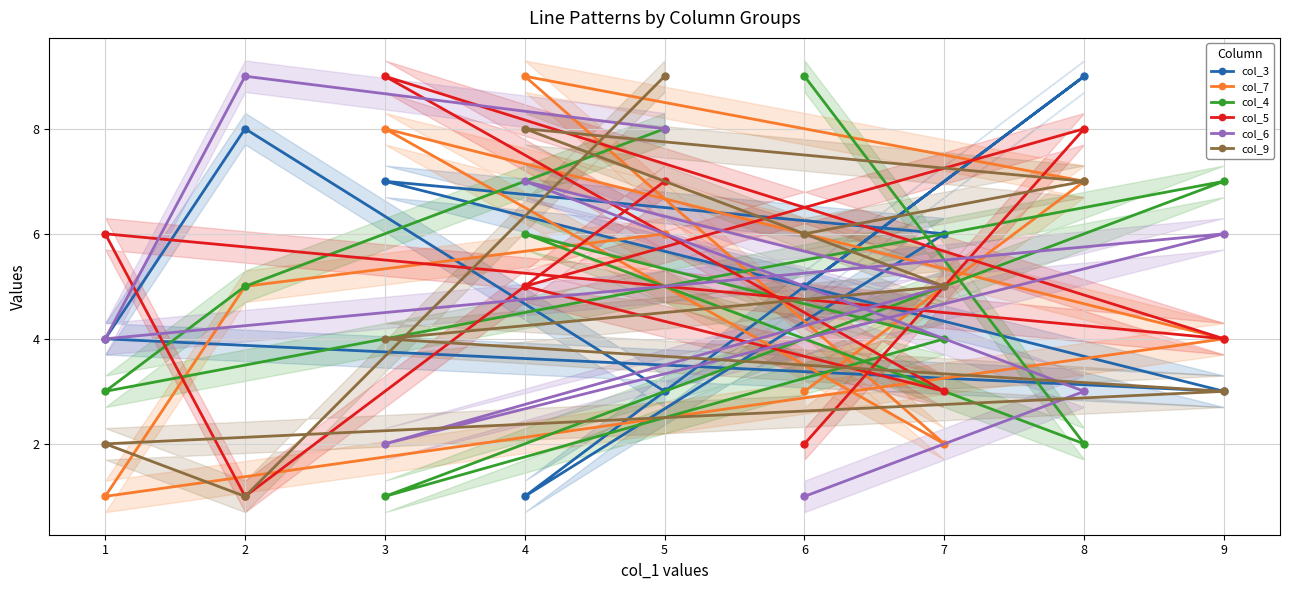

Rank the categories by col_6 value from lowest to highest.

6, 3, 8, 1, 7, 9, 4, 5, 2